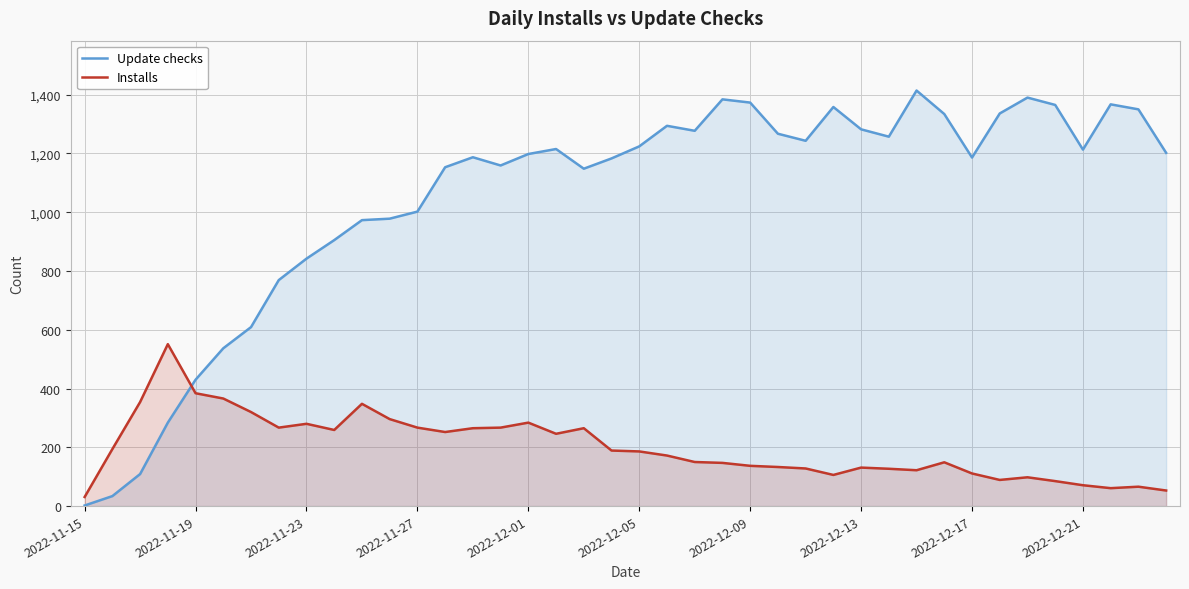

How many lines are shown in the chart?

2